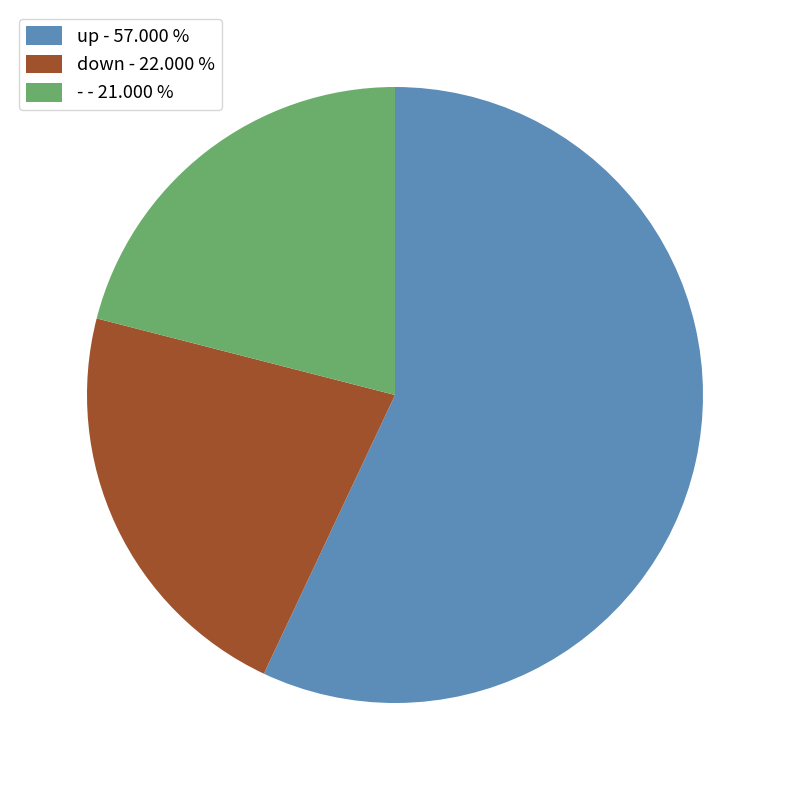

Which has a higher value, down or -?

down